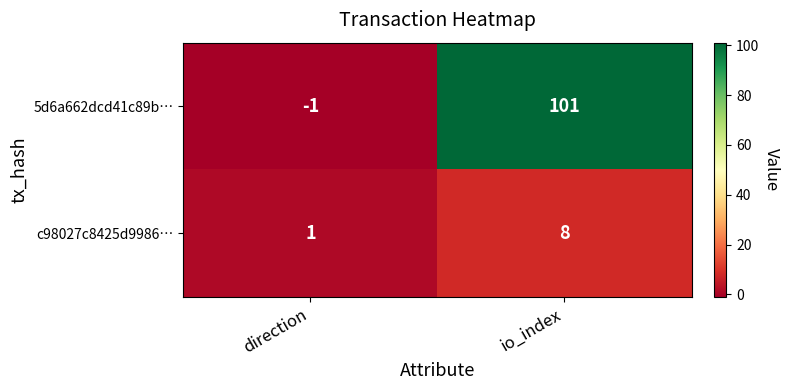

Which label corresponds to the largest value in the chart?

io_index